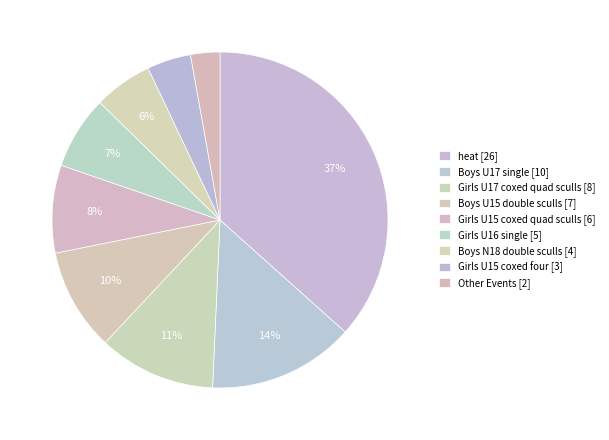

Is it true that Girls U17 coxed quad sculls [8] is 1% of the pie?

False